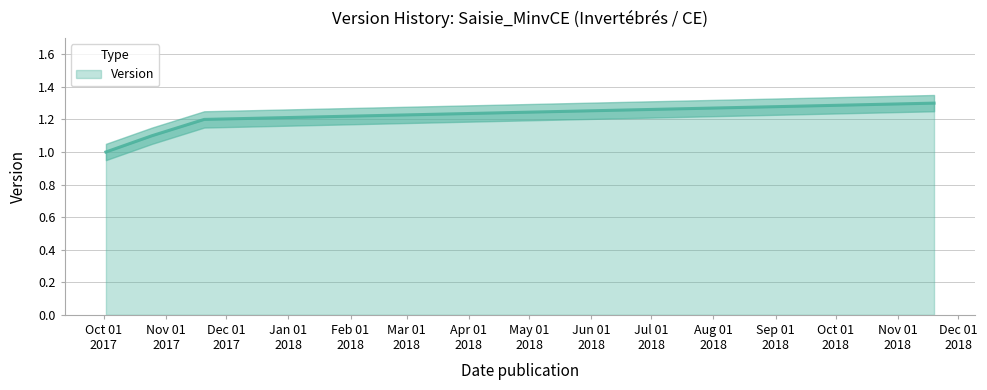

What is the ratio of the value at 2017-10-25 to the value at 2017-10-02?

1.1